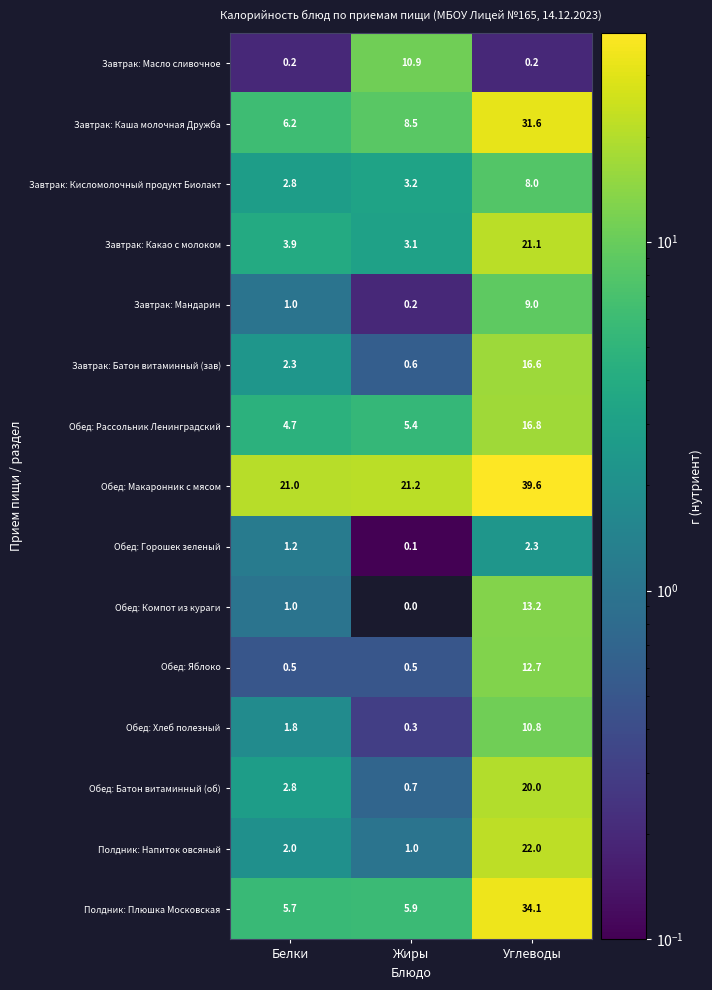

Count the number of categories in the chart.

3